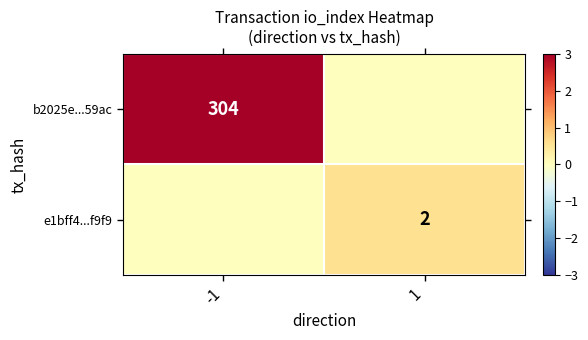

Is it true that e1bff4...f9f9 equals 3 at 1?

False